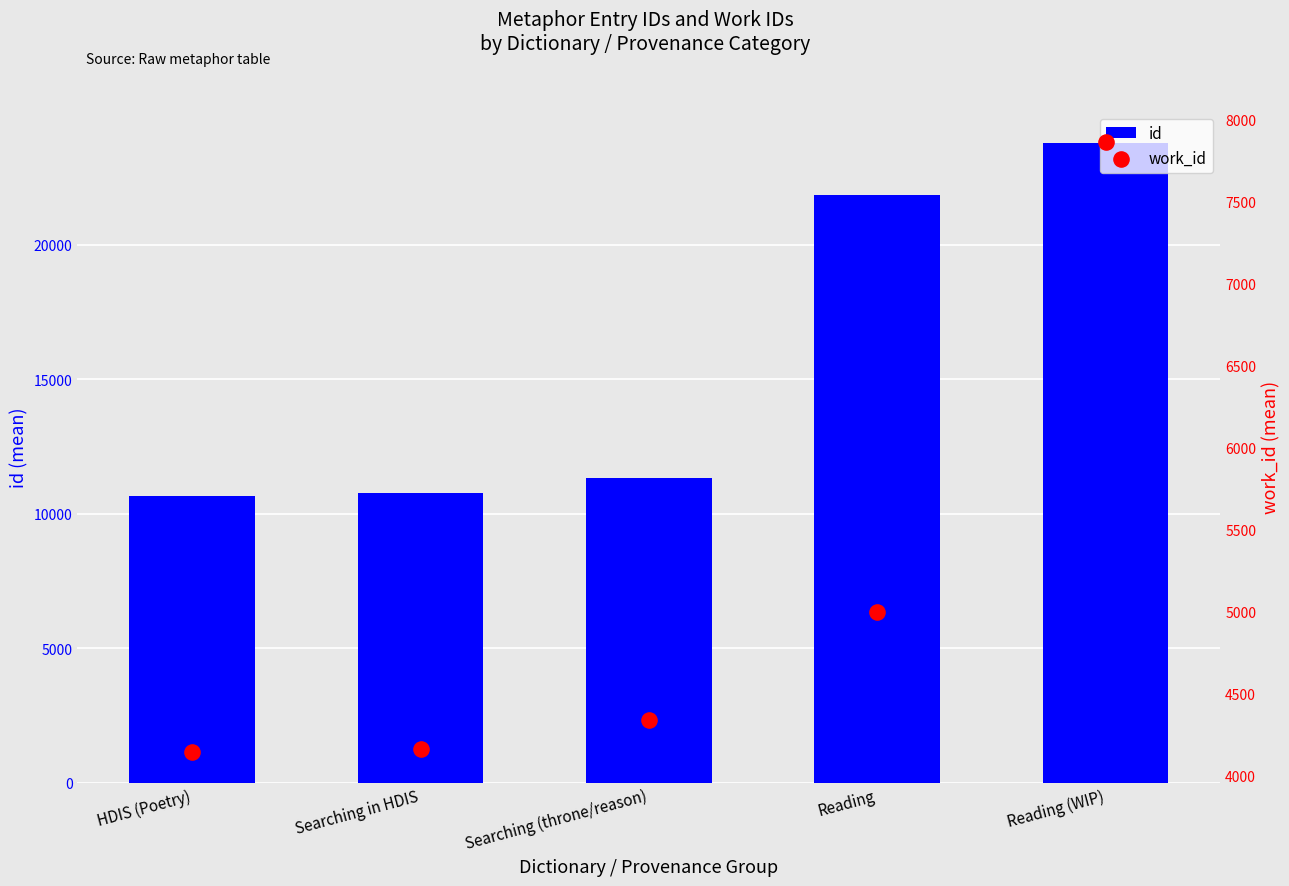

At which category is the sum across all series the highest?

Reading (WIP)